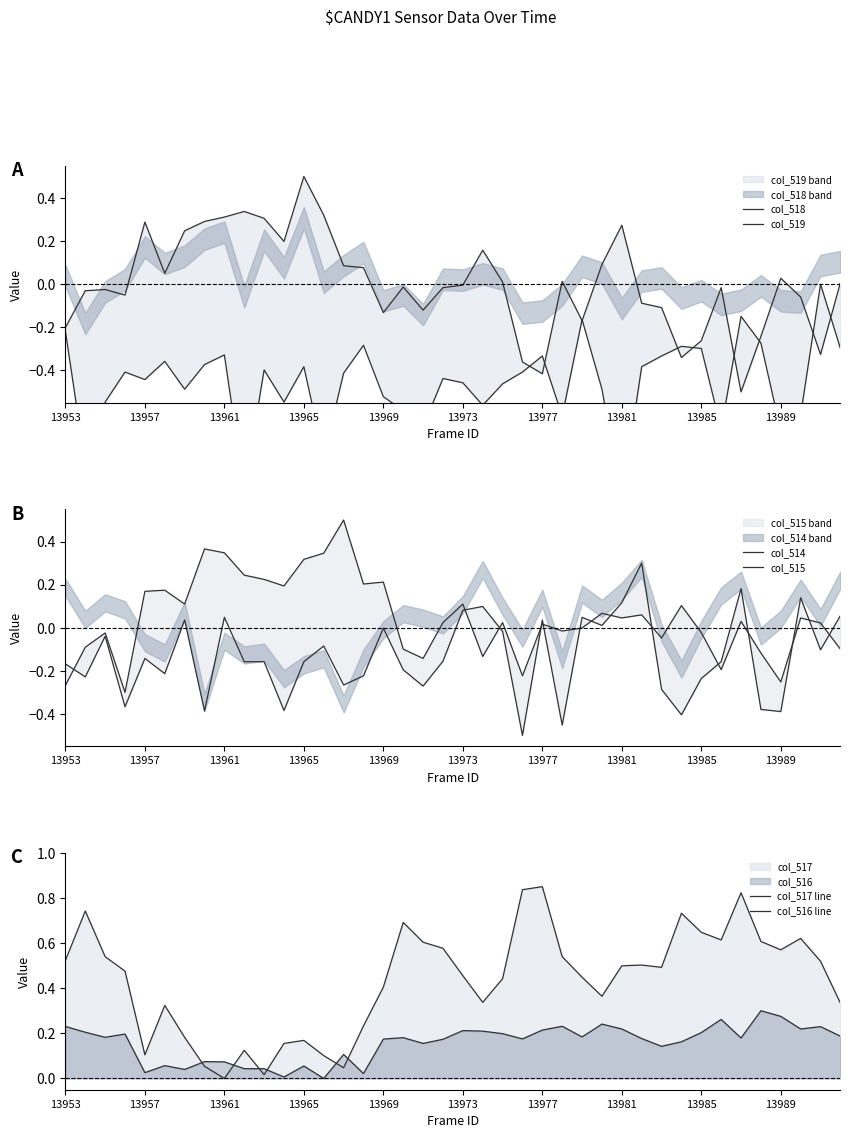

What is the difference between the highest and lowest values at 35?

1.0